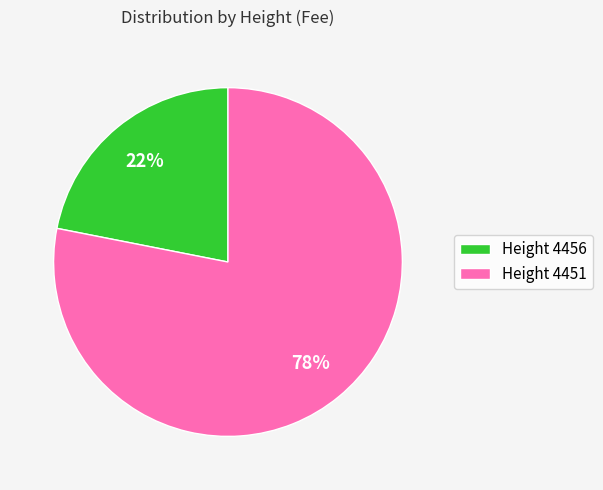

True or false: Height 4456 accounts for 28% of the total.

False